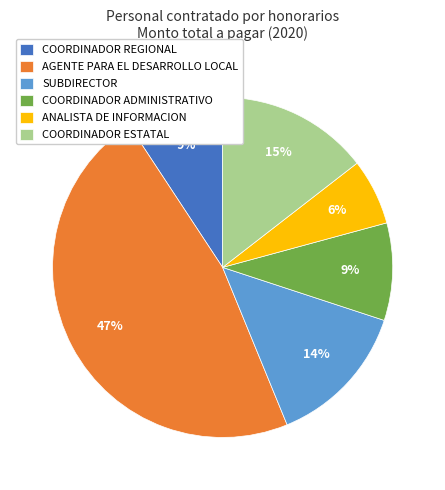

Do SUBDIRECTOR and COORDINADOR ADMINISTRATIVO together represent more than half of the pie?

No